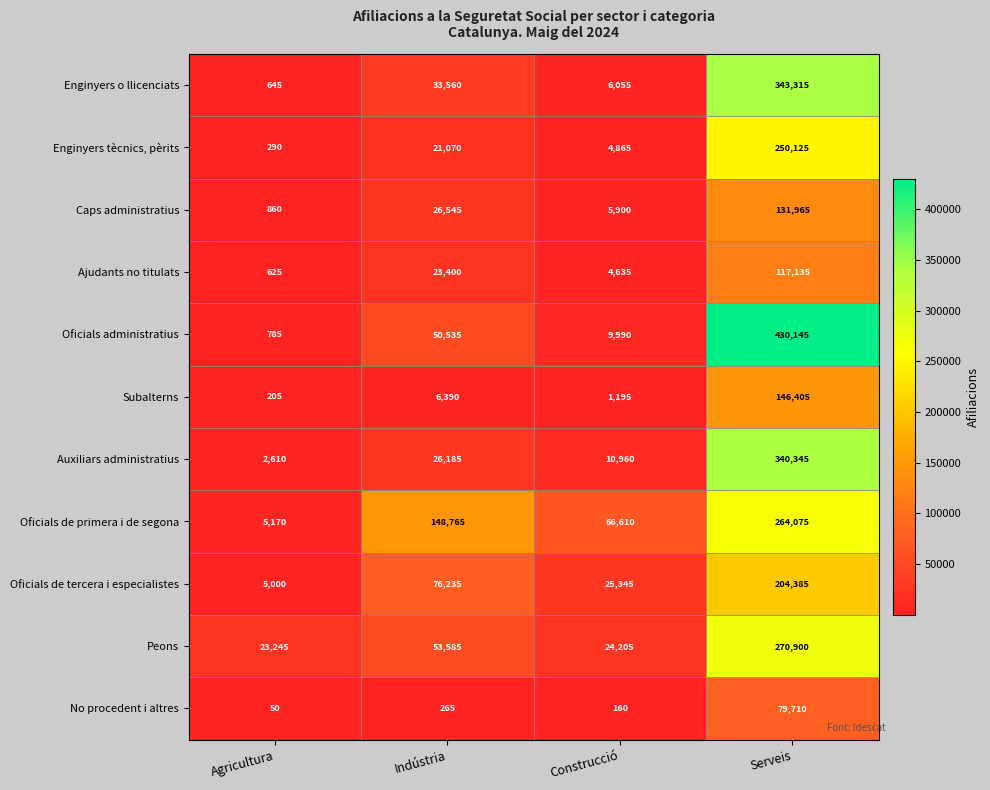

What is the minimum value for Oficials de tercera i especialistes?

5000